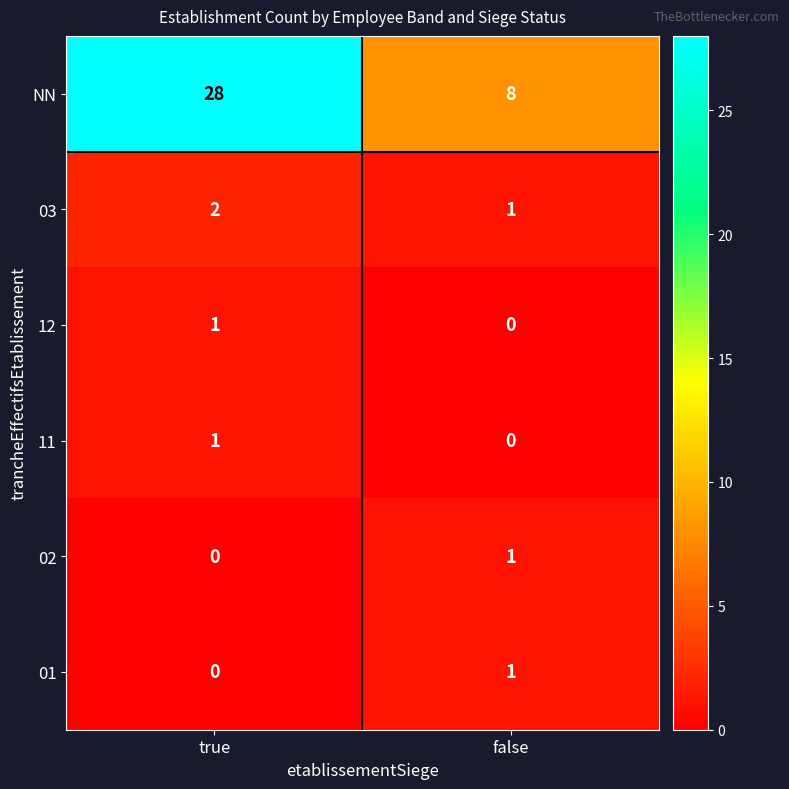

At how many categories does at least one series exceed 0?

2